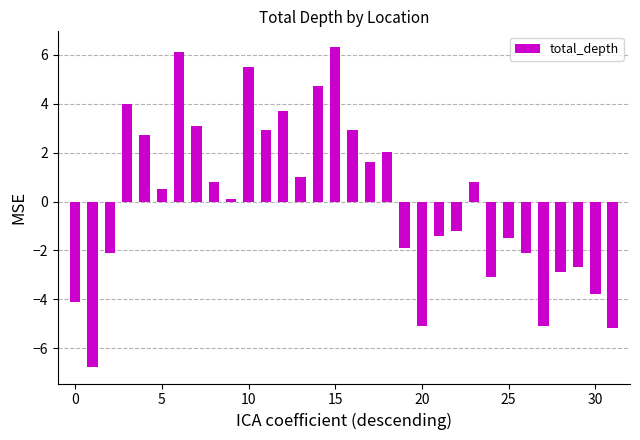

What is the difference between the second highest and minimum values?

12.9